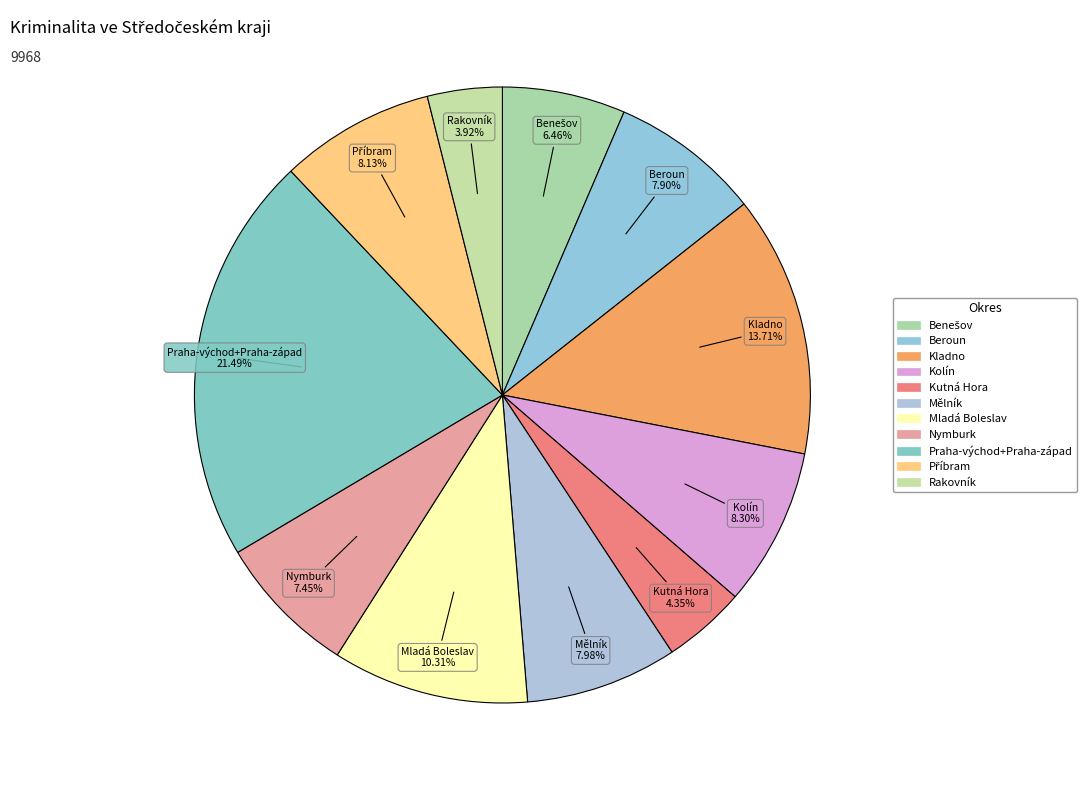

To the nearest percent, what is the combined percentage of Mělník and Kladno?

22%